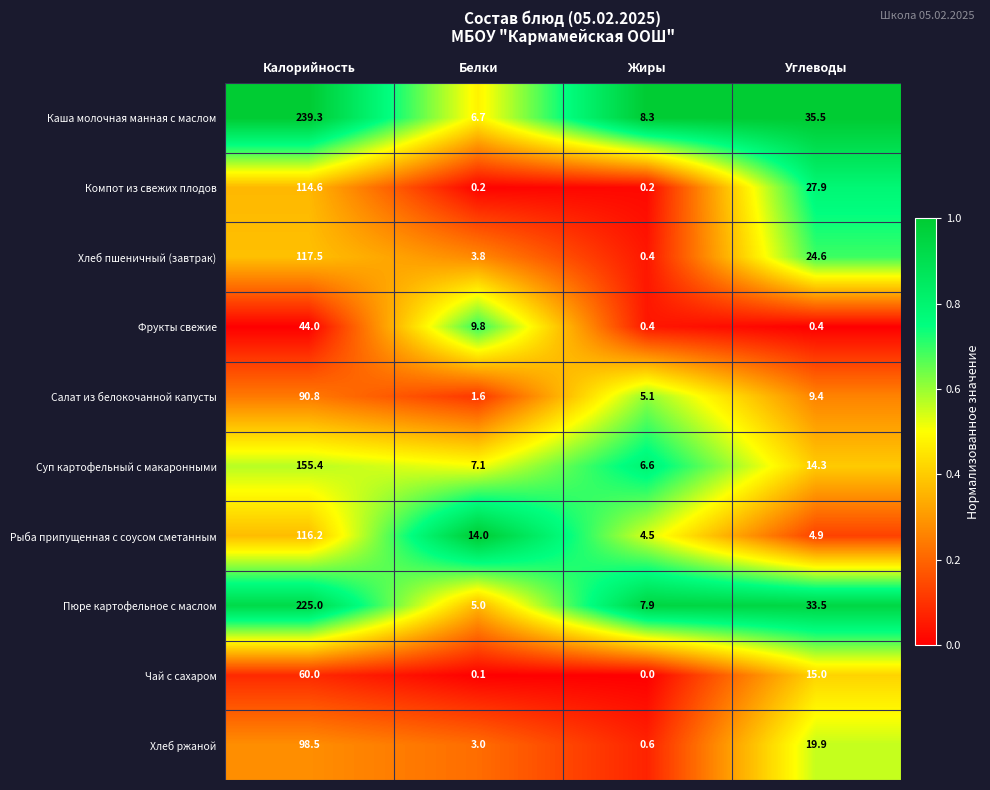

What is the difference between the Чай с сахаром values at Калорийность and Углеводы?

45.0